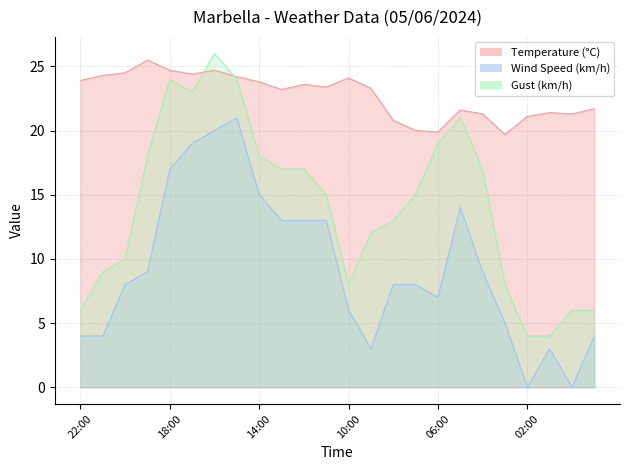

What position from the left is 04:00?

19